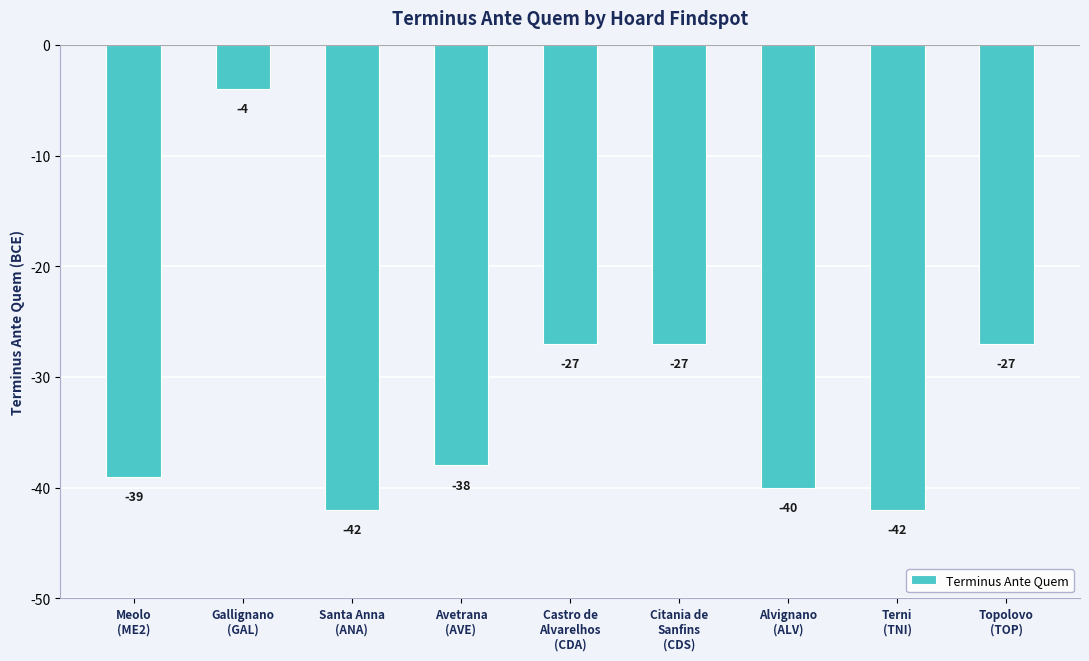

Does the chart contain stacked bars?

No